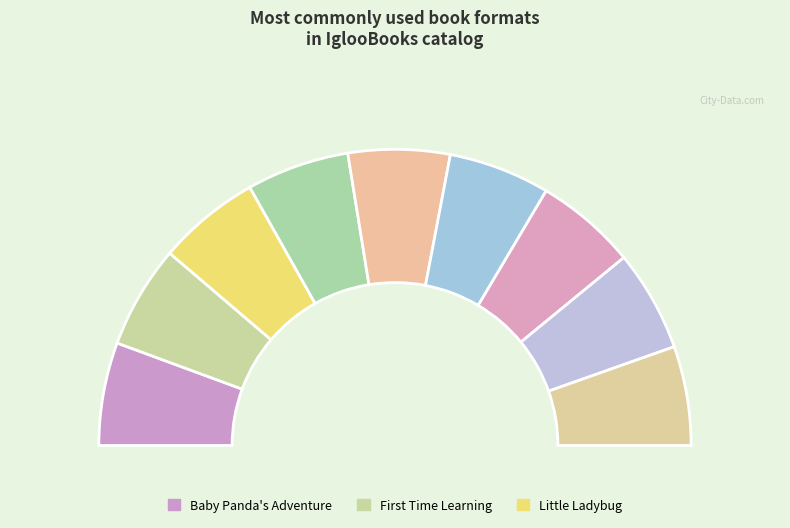

To the nearest percent, what is the average slice percentage?

11%